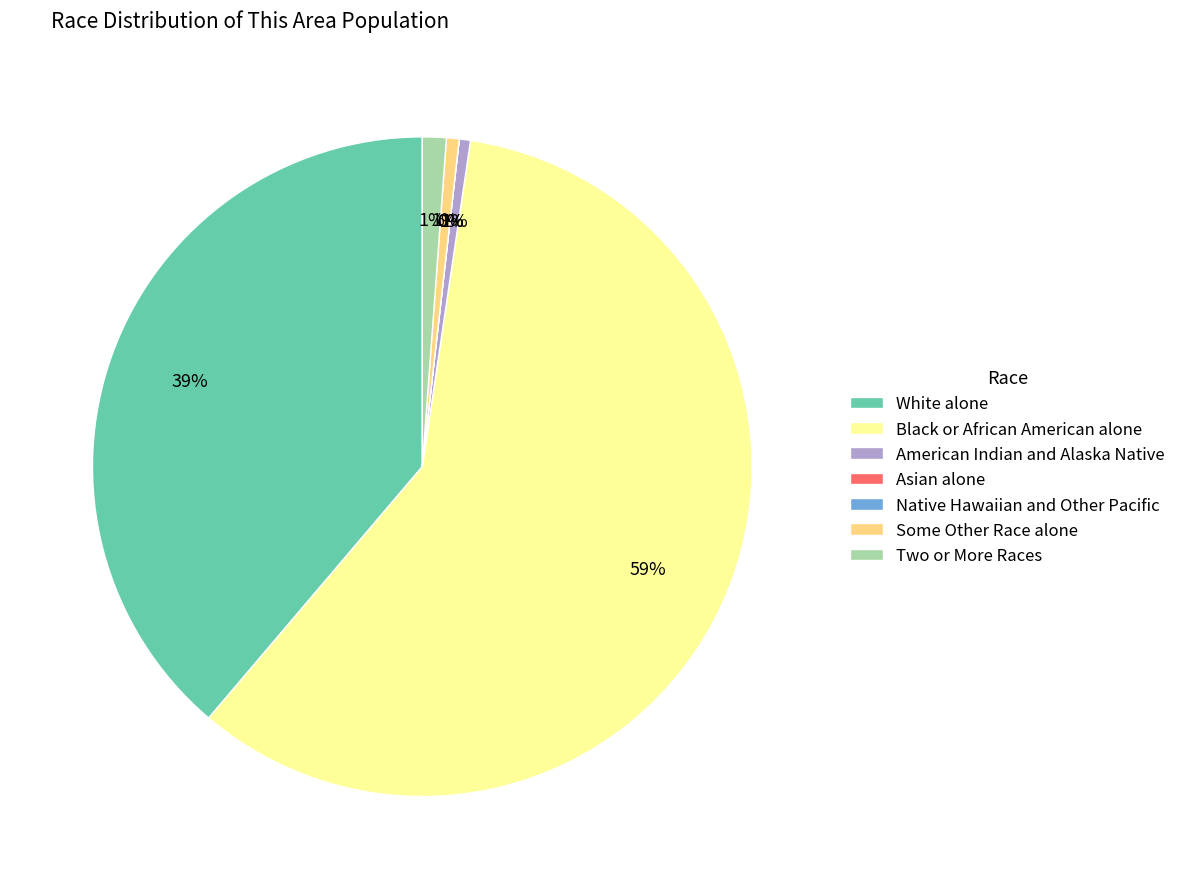

To the nearest percent, what is the difference between the Asian alone and American Indian and Alaska Native slice percentages?

1%